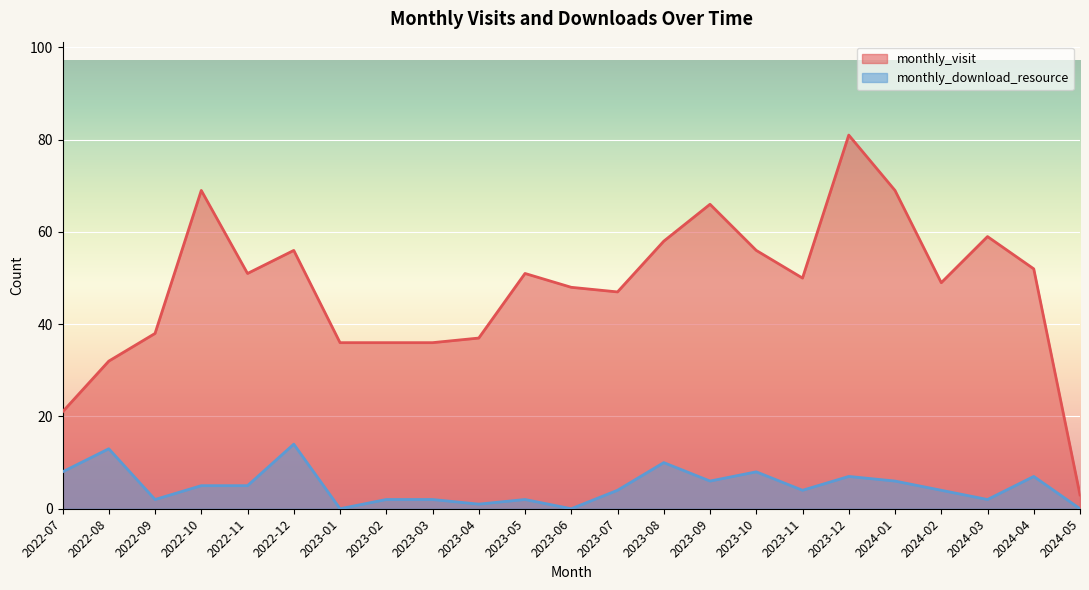

Is it true that monthly_visit equals 17 at 2023-02?

False